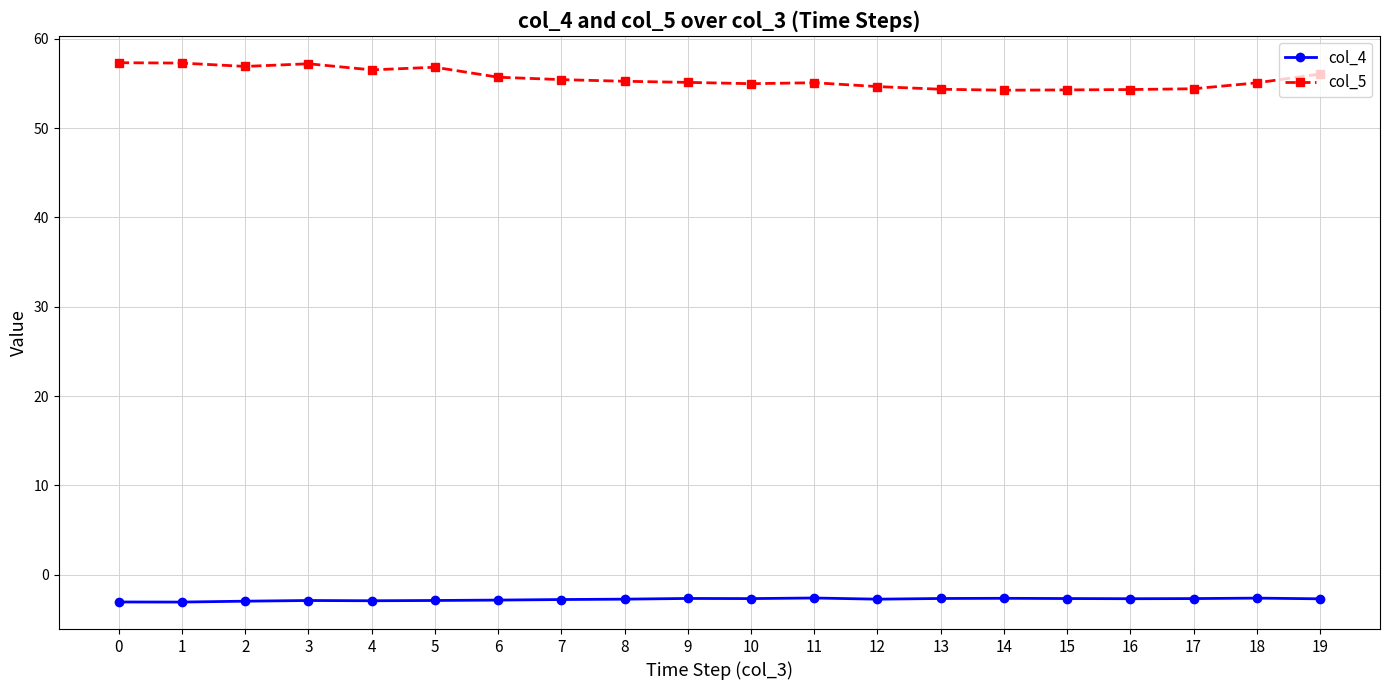

What is the total value across all series at 1?

54.2